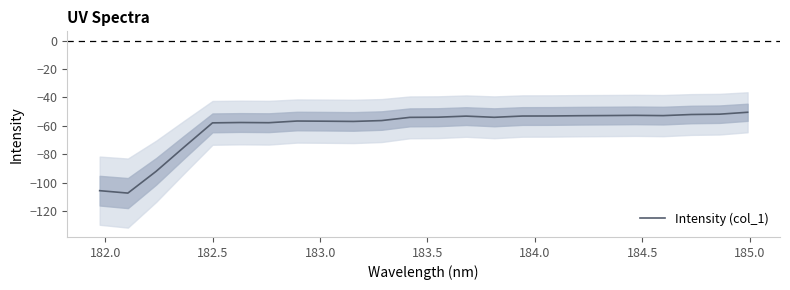

True or false: there are more than 2 points higher than both neighbors.

True